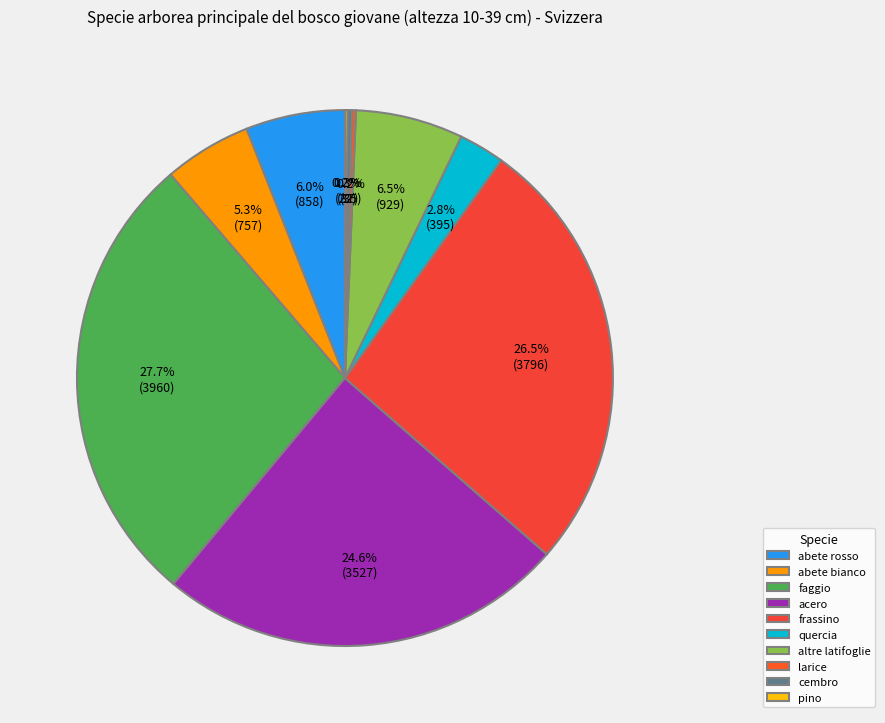

To the nearest percent, what is the difference between the faggio and abete rosso slice percentages?

22%